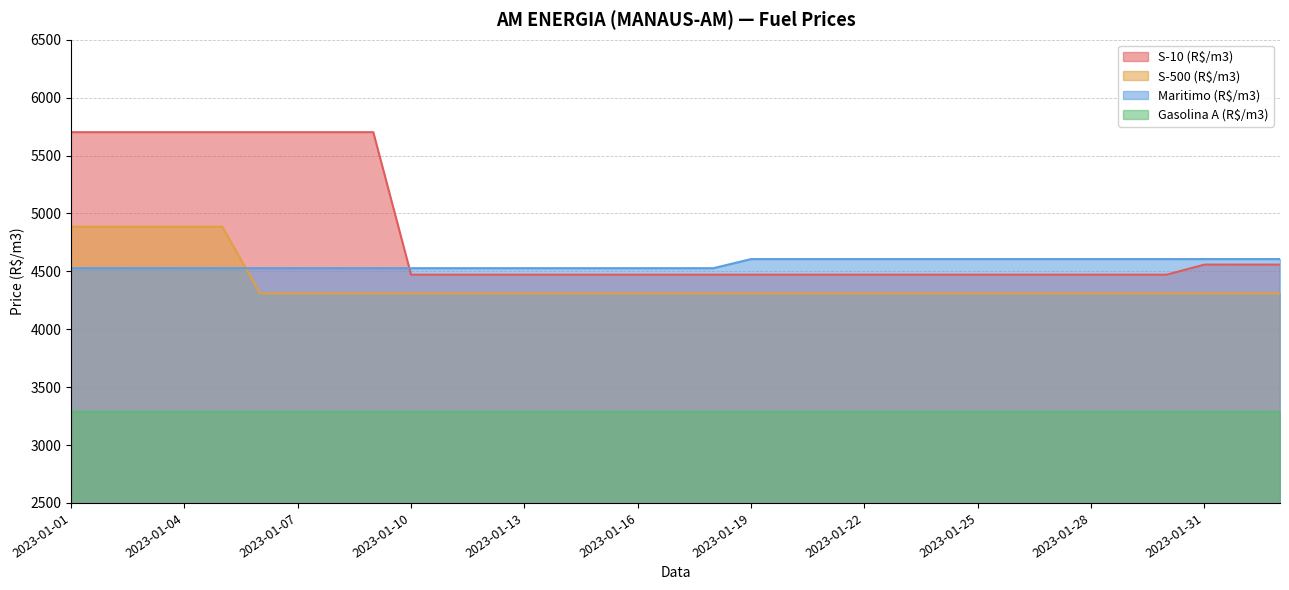

Which series has the widest spread of values?

S-10 (R$/m3)